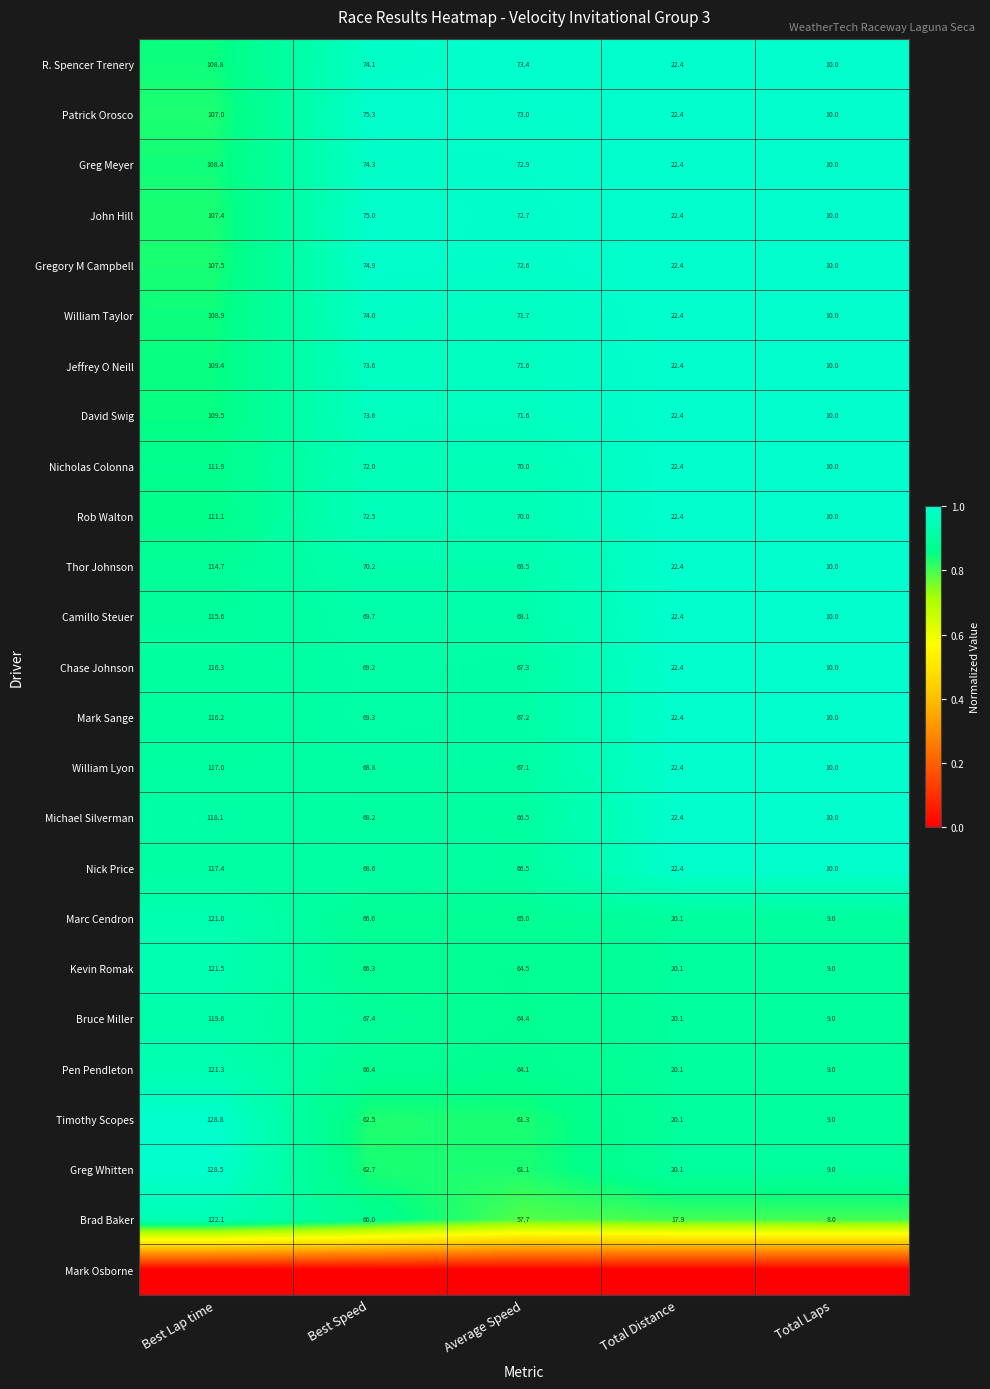

What is the difference between the maximum and minimum values in the Gregory M Campbell series?

97.5